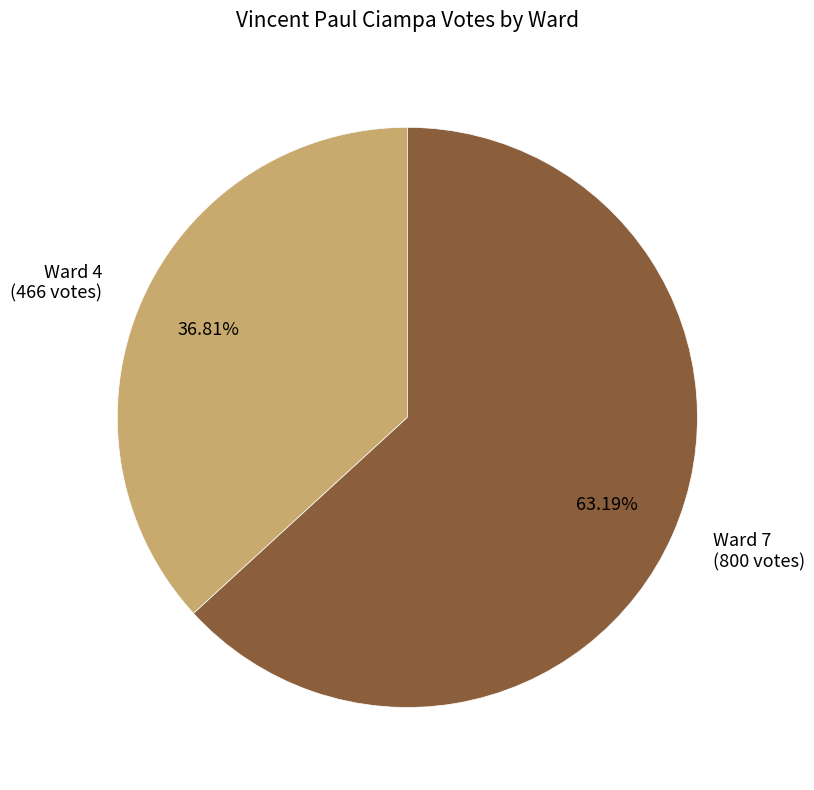

Count the number of slices in the pie.

2